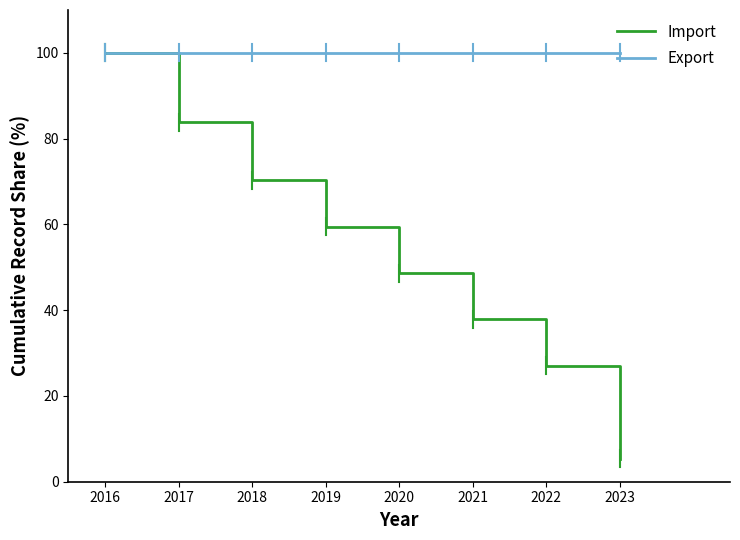

Is it true that Export equals 100.0 at 2017?

True